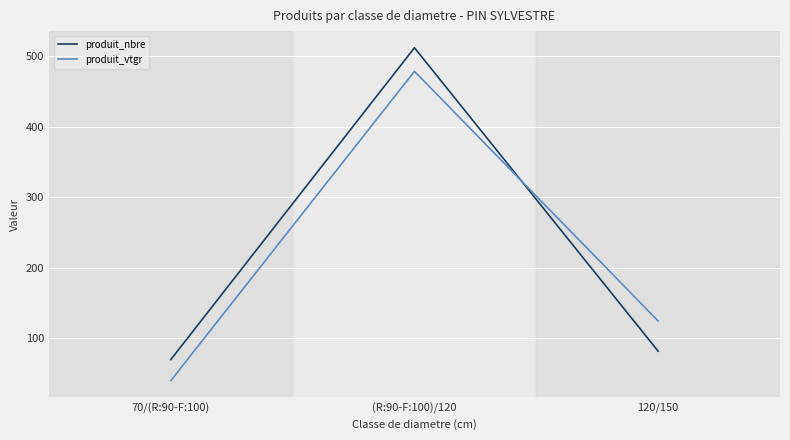

Is it true that produit_nbre equals 70.0 at 70/(R:90-F:100)?

True